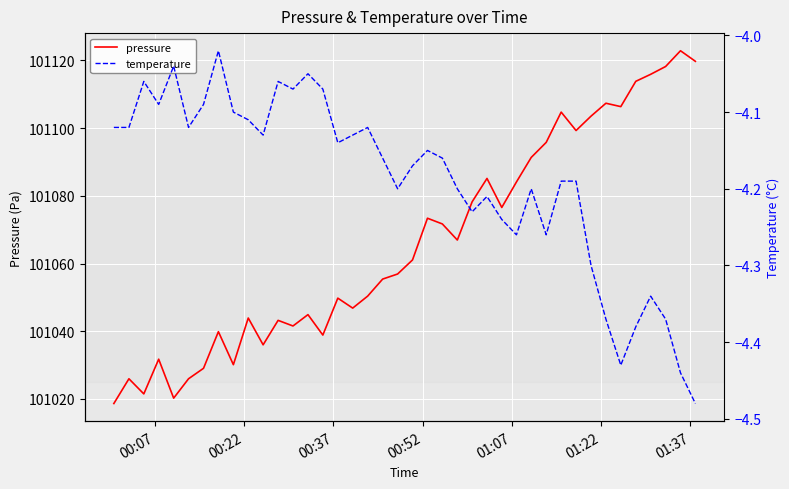

What is the sum of all temperature values?

-167.6